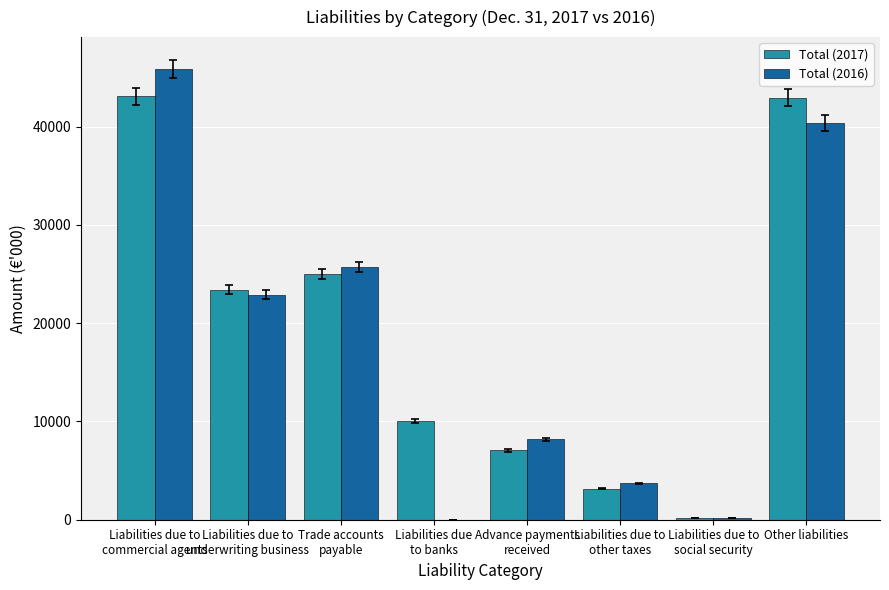

What is the sum of all Total (2017) values?

154914